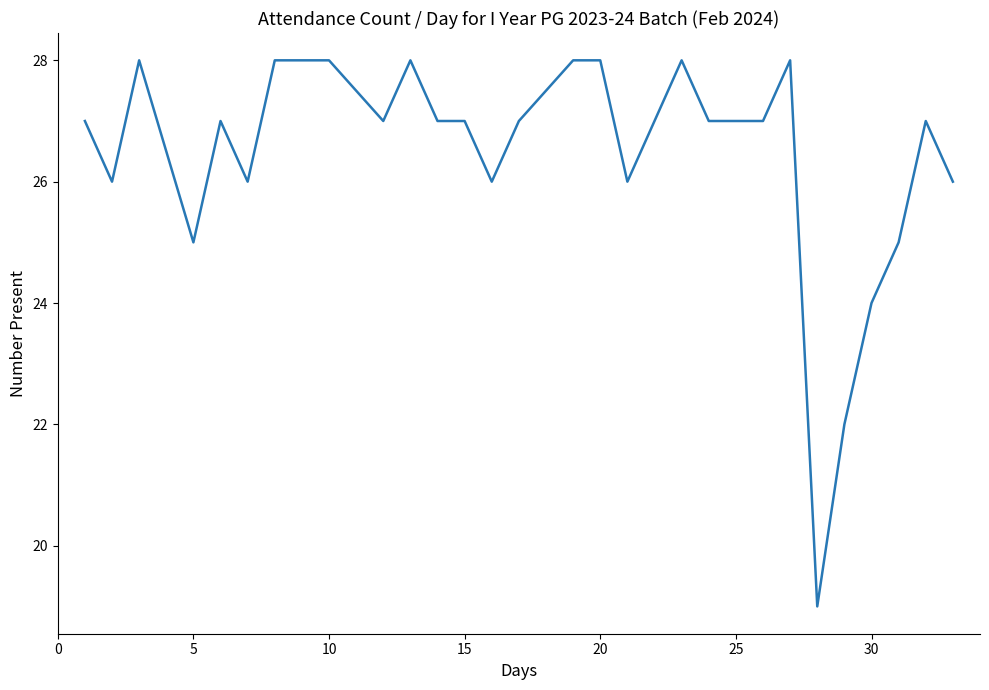

What is the minimum value shown in the chart?

19